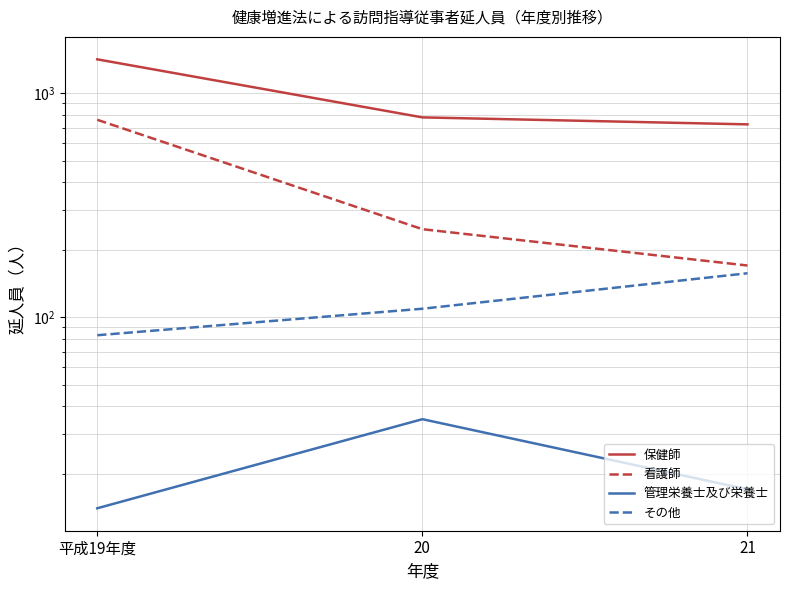

Reading left to right, transcribe all the data shown in this chart.

保健師: 1417	780	726
看護師: 761	247	170
管理栄養士及び栄養士: 14	35	17
その他: 83	109	157